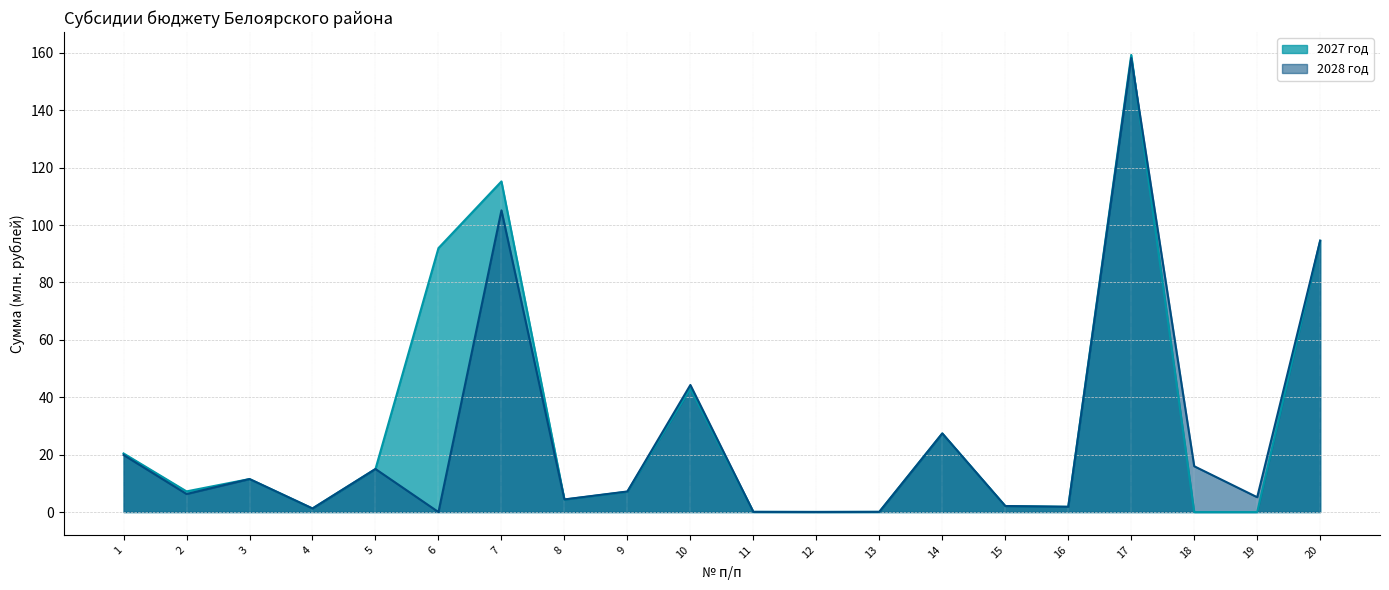

Is it true that 2027 год equals 159.5 at 6?

False